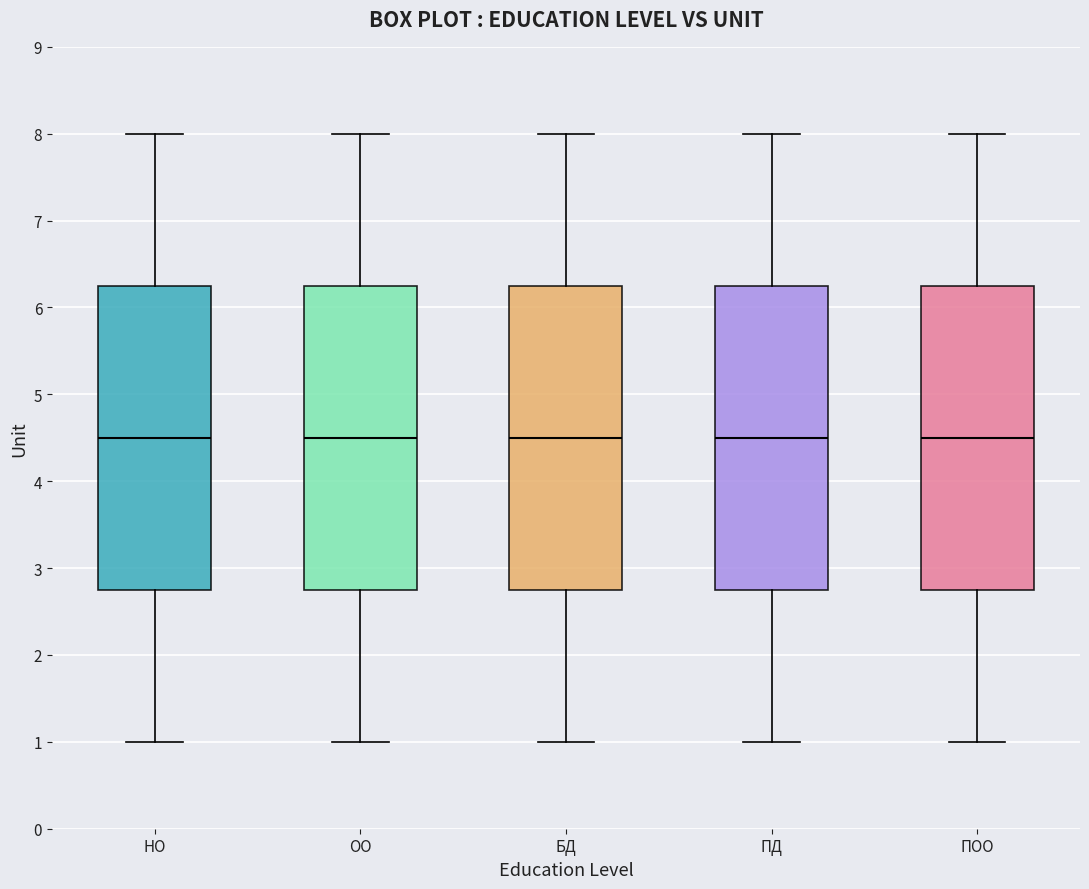

Reading left to right, read every box against the y-axis: the position of its median line, the range the box covers, and the ends of its whiskers. The values are not printed on the chart, so give them approximately, as read against the axis.

НО: median 4.5, box 2.8 to 6.3, whiskers 1.0 to 8.0
ОО: median 4.5, box 2.8 to 6.3, whiskers 1.0 to 8.0
БД: median 4.5, box 2.8 to 6.3, whiskers 1.0 to 8.0
ПД: median 4.5, box 2.8 to 6.3, whiskers 1.0 to 8.0
ПОО: median 4.5, box 2.8 to 6.3, whiskers 1.0 to 8.0